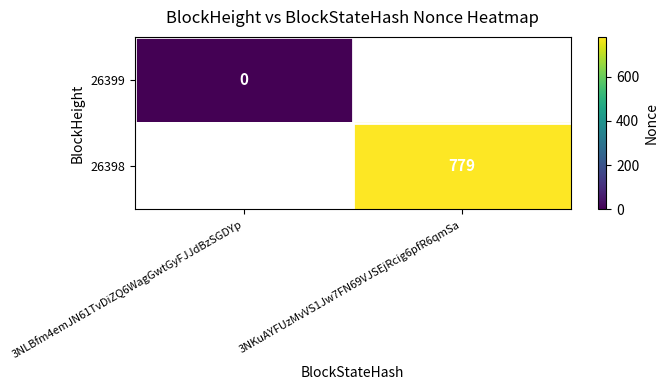

Is it true that 26398 equals 237 at 3NKuAYFUzMvVS1Jw7FN69VJSEjRcig6pfR6qmSa?

False